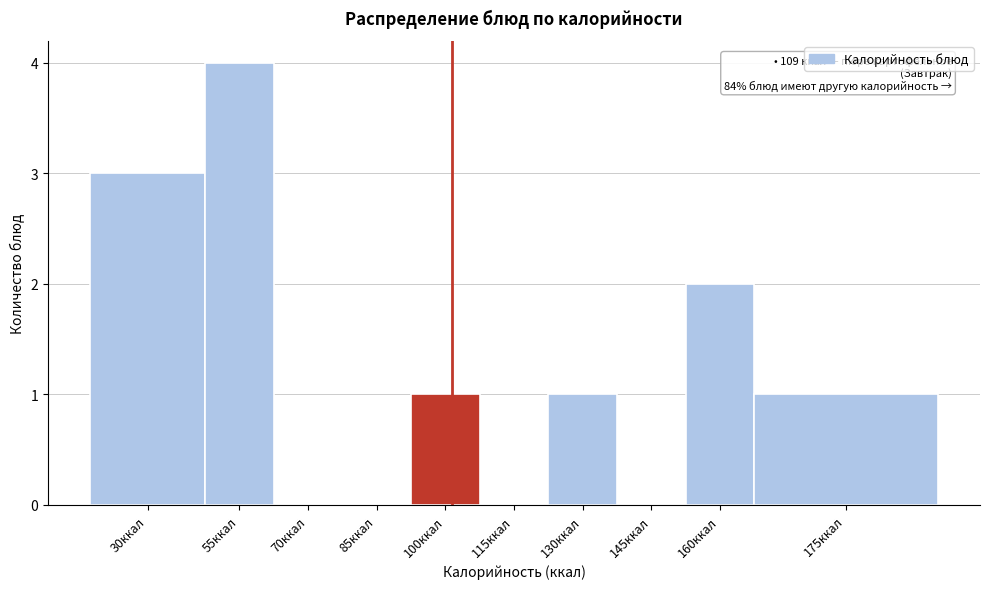

Reading left to right, list all the values displayed in this chart.

30ккал=3	55ккал=4	70ккал=0	85ккал=0	100ккал=1	115ккал=0	130ккал=1	145ккал=0	160ккал=2	175ккал=1